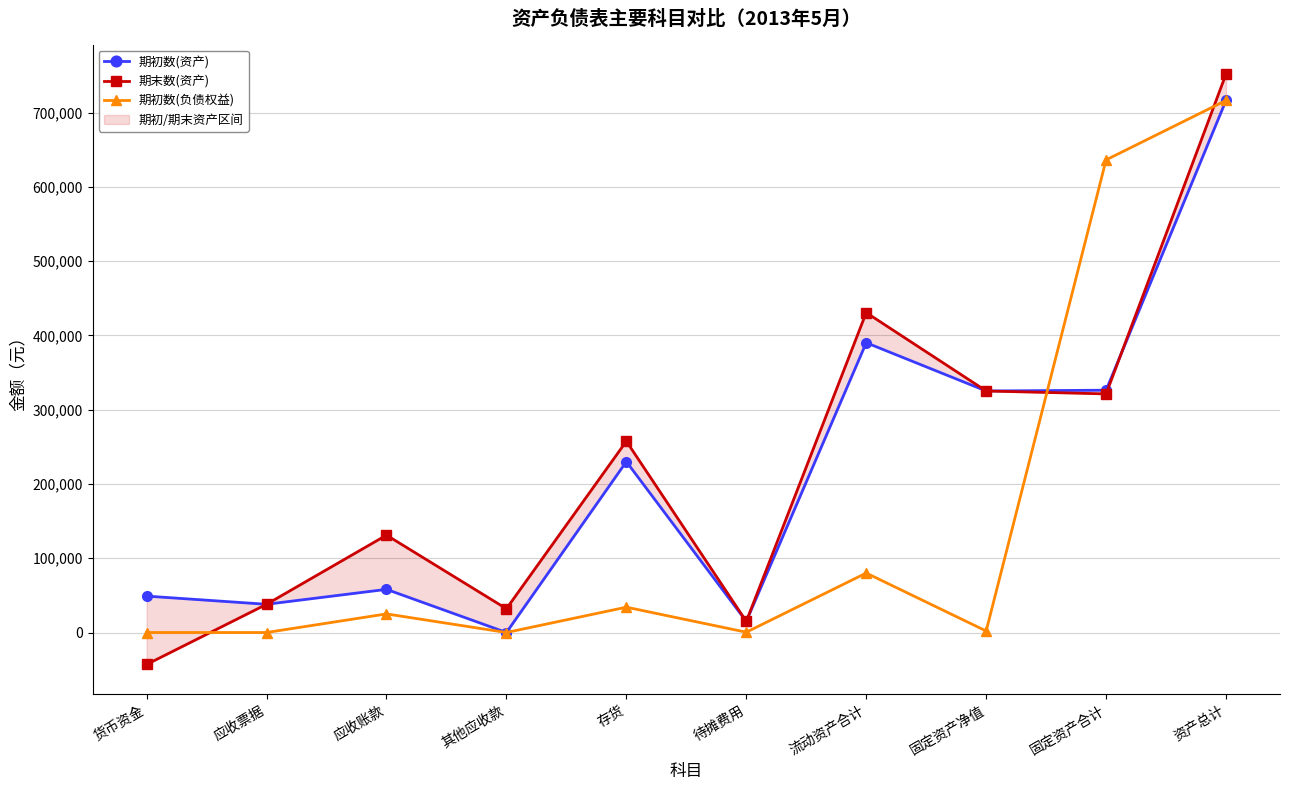

True or false: 期末数(资产) has more than 0 points higher than both neighbors.

True